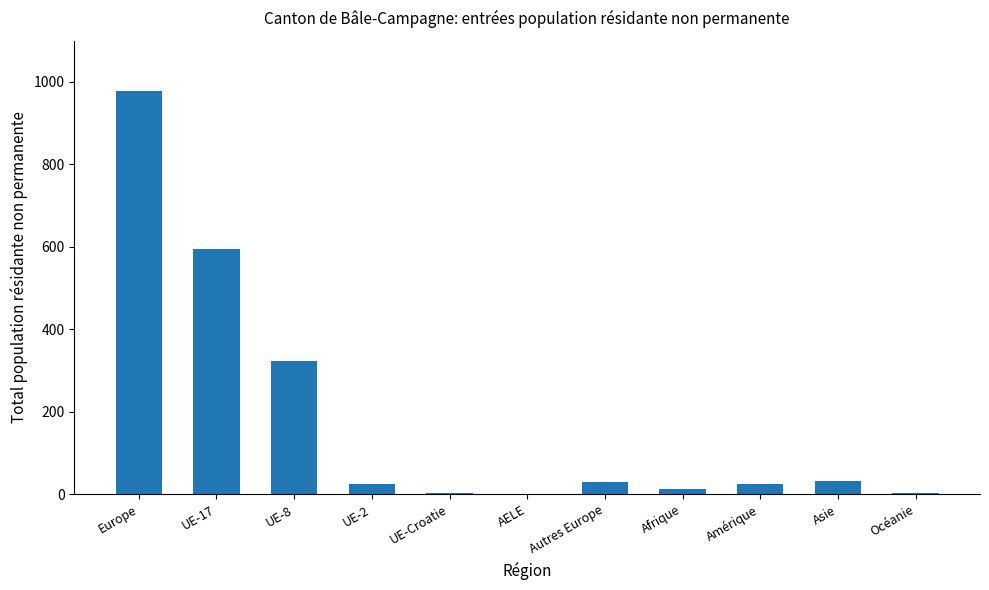

At which category does the chart reach its peak across all series?

Europe